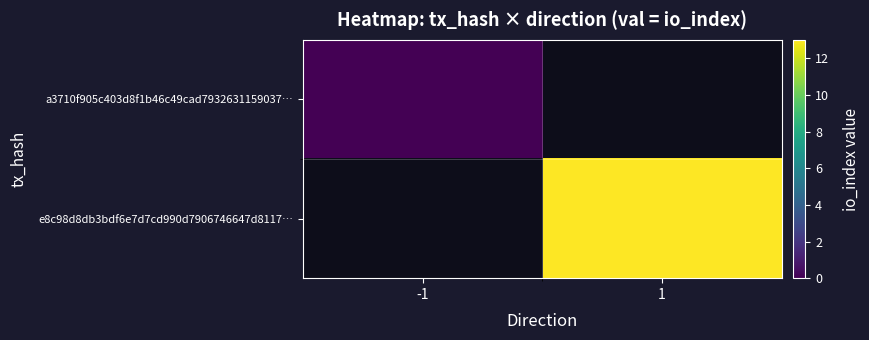

List the labels in order of e8c98d8db3bdf6e7d7cd990d7906746647d8117… value, smallest first.

-1, 1